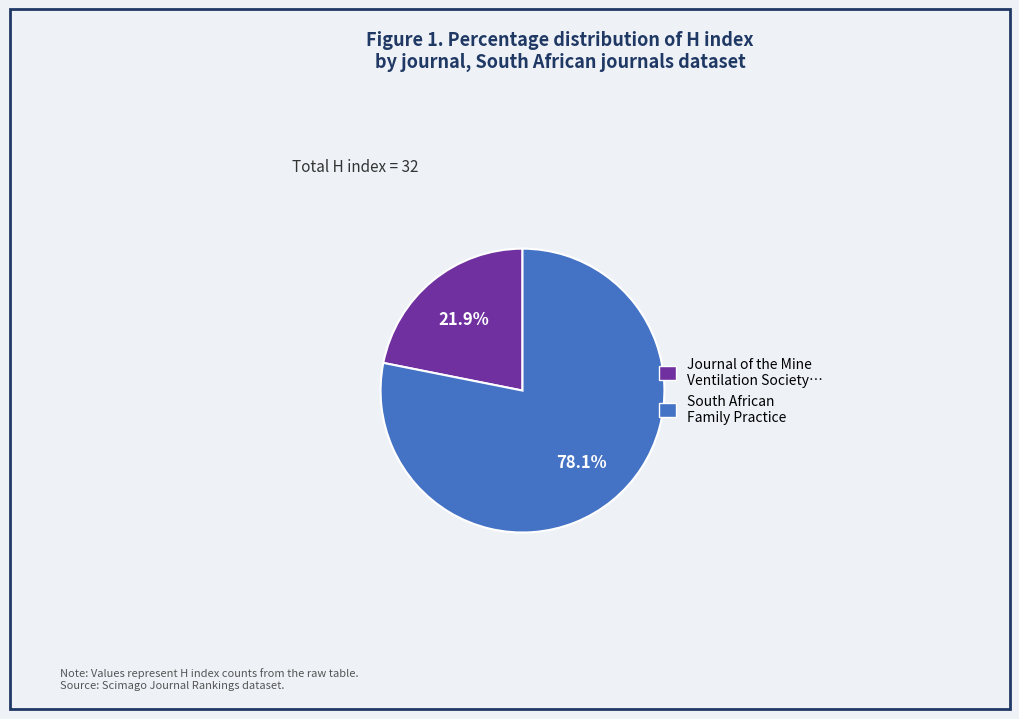

What is the ratio of the value at Journal of the Mine Ventilation Society… to the value at South African Family Practice?

0.3